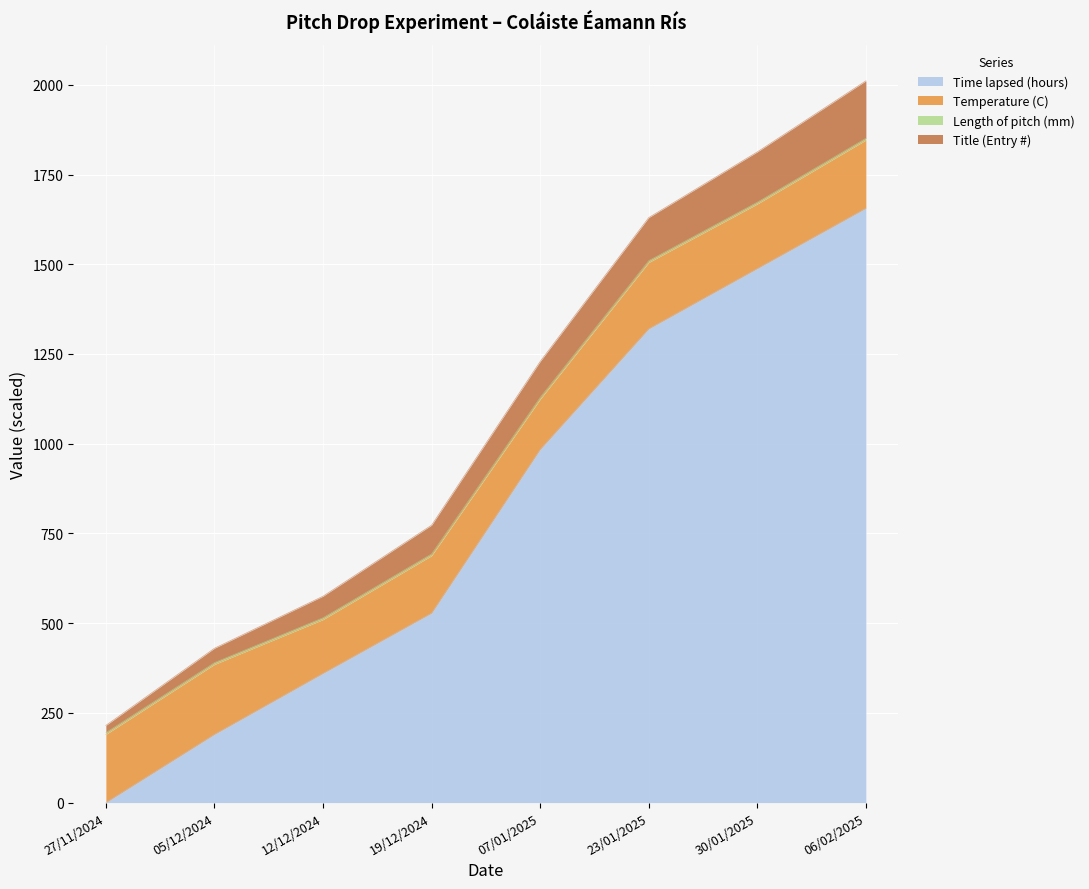

Rank the categories by Time lapsed (hours) value from highest to lowest.

06/02/2025, 30/01/2025, 23/01/2025, 07/01/2025, 19/12/2024, 12/12/2024, 05/12/2024, 27/11/2024